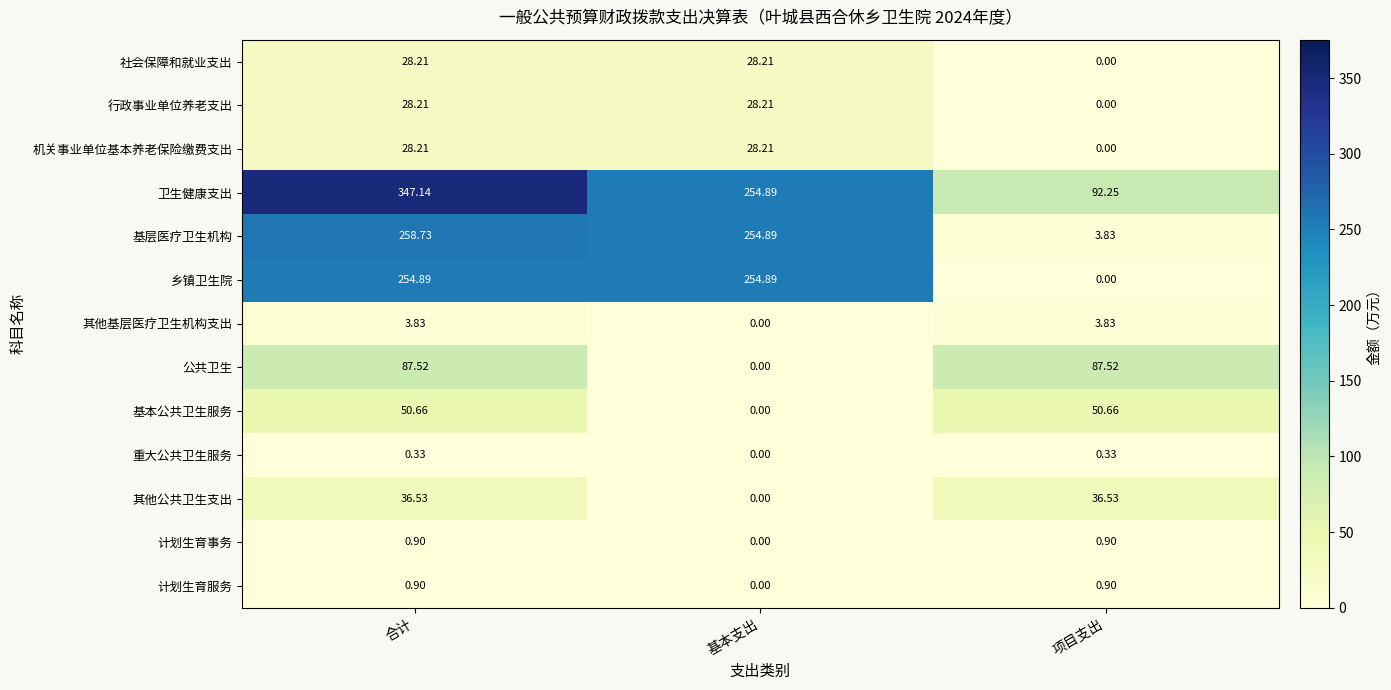

Which series has the largest total across all categories?

卫生健康支出